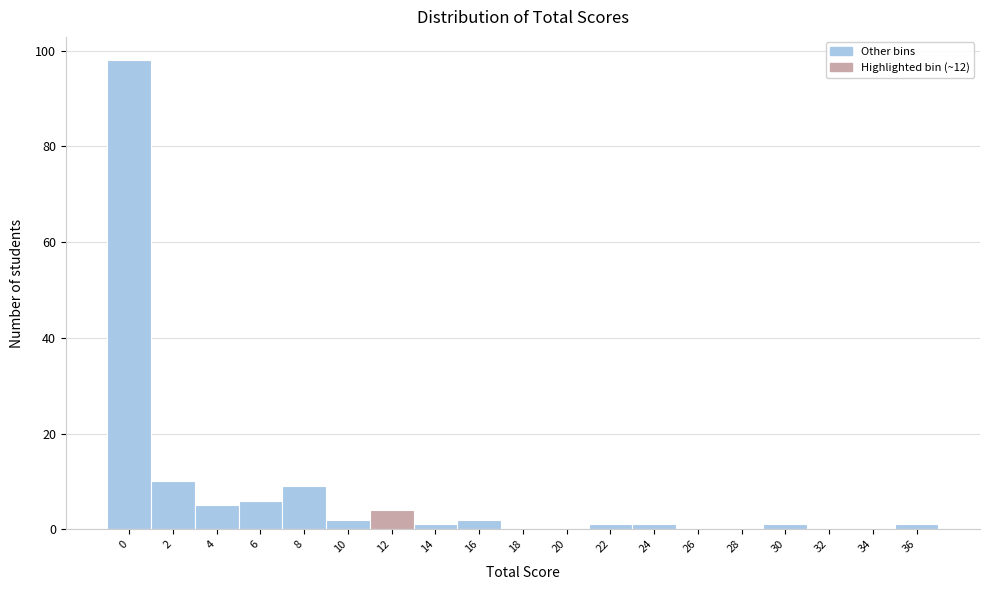

Reading right to left, what are all the values shown in this chart?

36=1	34=0	32=0	30=1	28=0	26=0	24=1	22=1	20=0	18=0	16=2	14=1	12=4	10=2	8=9	6=6	4=5	2=10	0=98